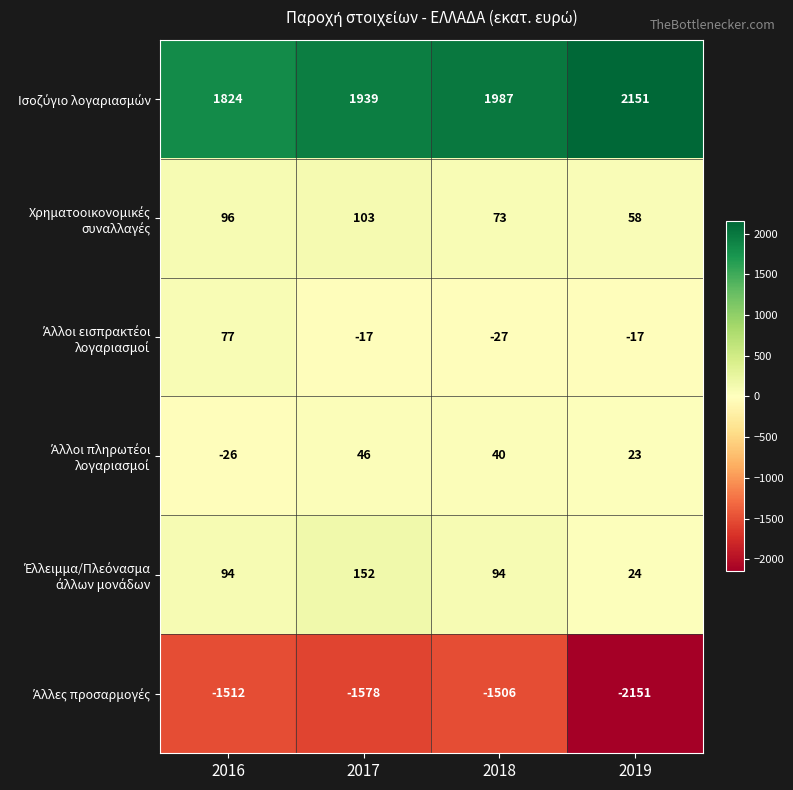

What is the spread (max minus min) of values at 2018?

3493